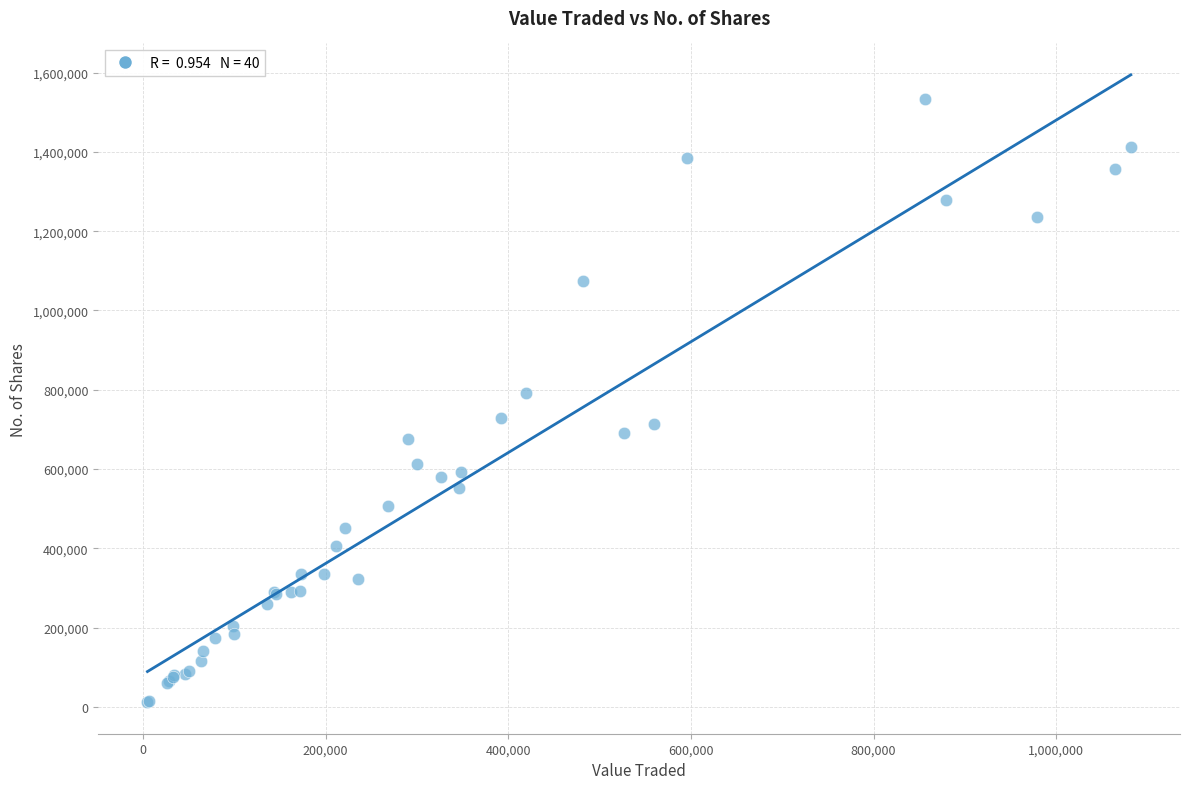

What Y value in the scatter plot is closest to 772312?

791916